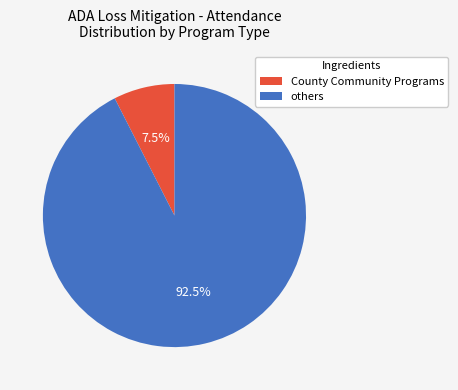

Does any single category account for the majority?

Yes